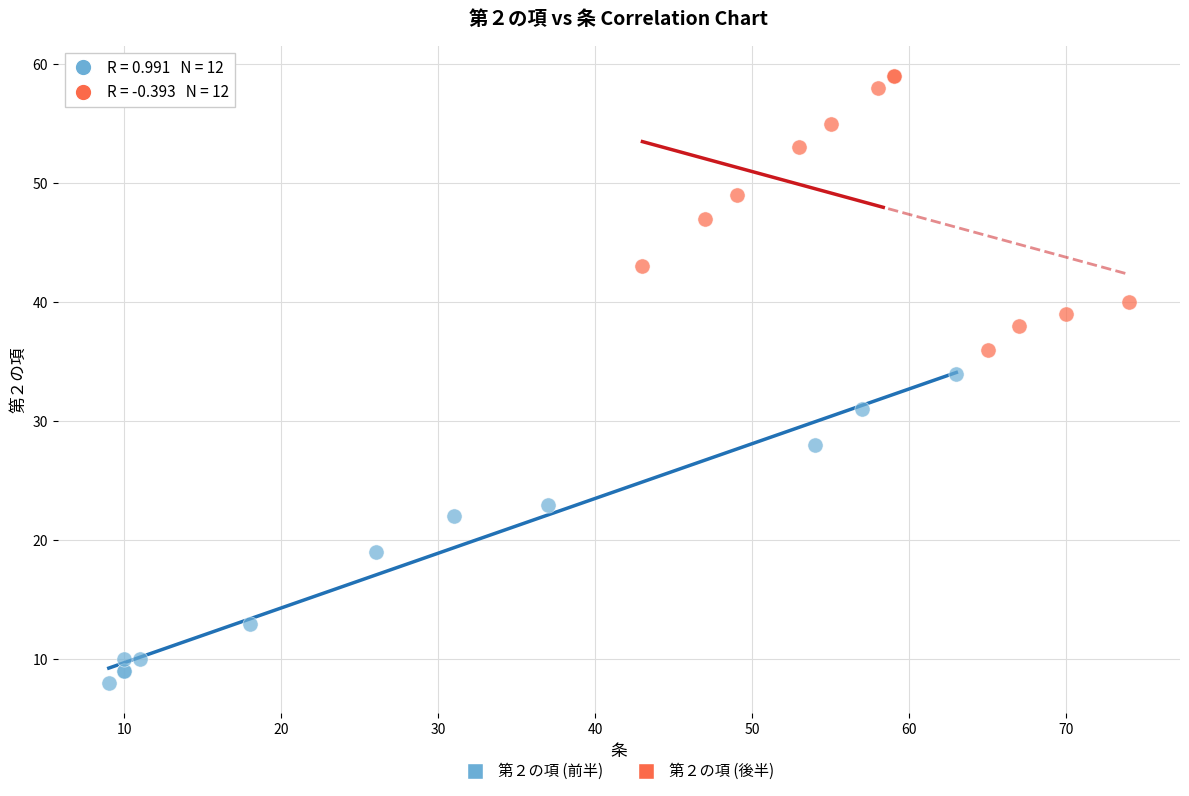

Which series reaches the maximum Y coordinate?

第２の項 (後半)